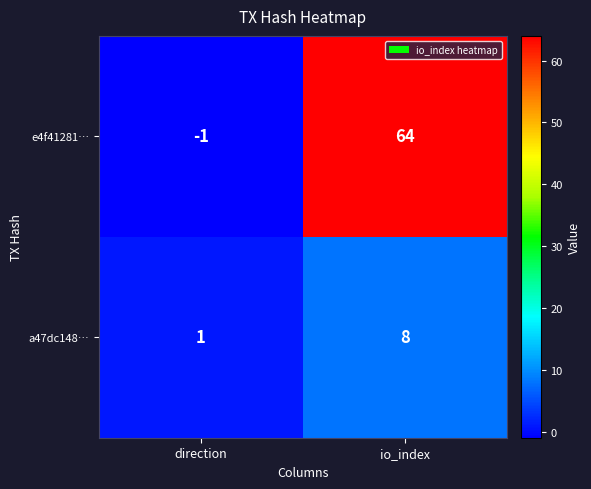

The a47dc148… series shows 11 at io_index. True or false?

False